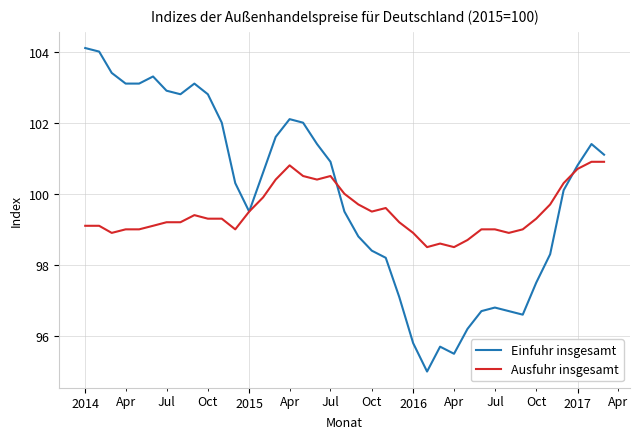

Reading left to right, transcribe all the data shown in this chart.

Einfuhr insgesamt: 104.1	104.0	103.4	103.1	103.1	103.3	102.9	102.8	103.1	102.8	102.0	100.3	99.5	100.6	101.6	102.1	102.0	101.4	100.9	99.5	98.8	98.4	98.2	97.1	95.8	95.0	95.7	95.5	96.2	96.7	96.8	96.7	96.6	97.5	98.3	100.1	100.8	101.4	101.1
Ausfuhr insgesamt: 99.1	99.1	98.9	99.0	99.0	99.1	99.2	99.2	99.4	99.3	99.3	99.0	99.5	99.9	100.4	100.8	100.5	100.4	100.5	100.0	99.7	99.5	99.6	99.2	98.9	98.5	98.6	98.5	98.7	99.0	99.0	98.9	99.0	99.3	99.7	100.3	100.7	100.9	100.9